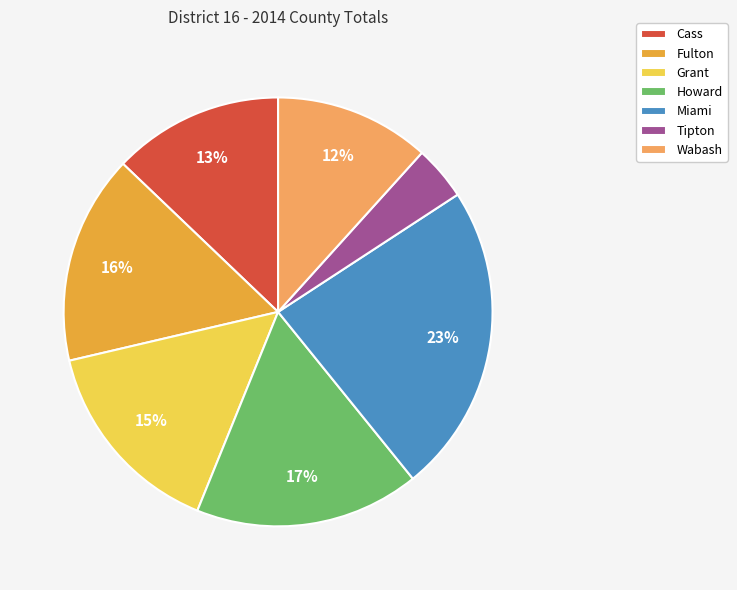

Does Wabash account for over 50% of the chart?

No